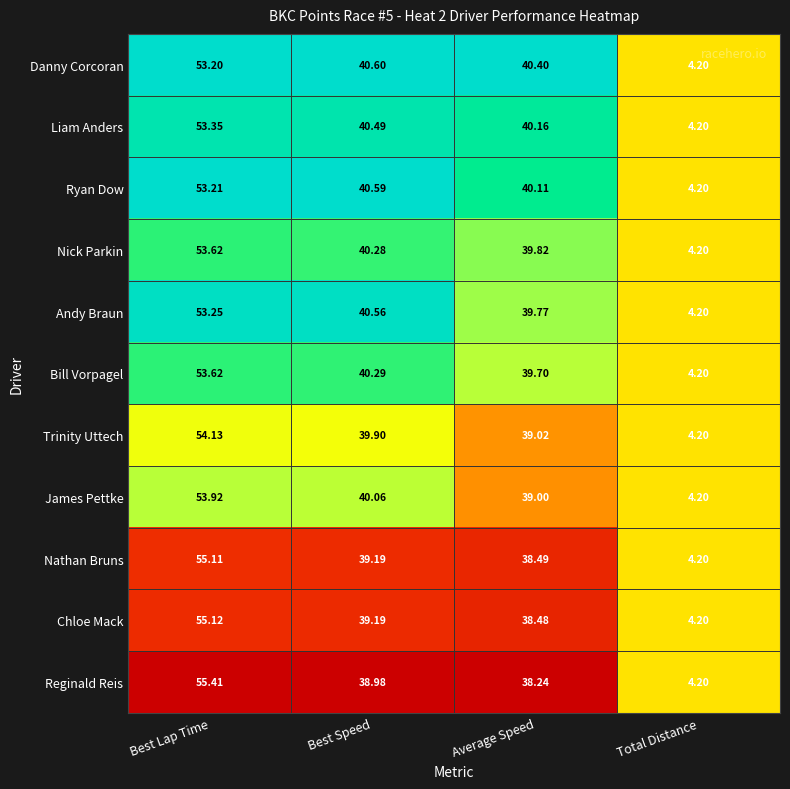

Where does the Trinity Uttech series first go above 39?

Best Lap Time